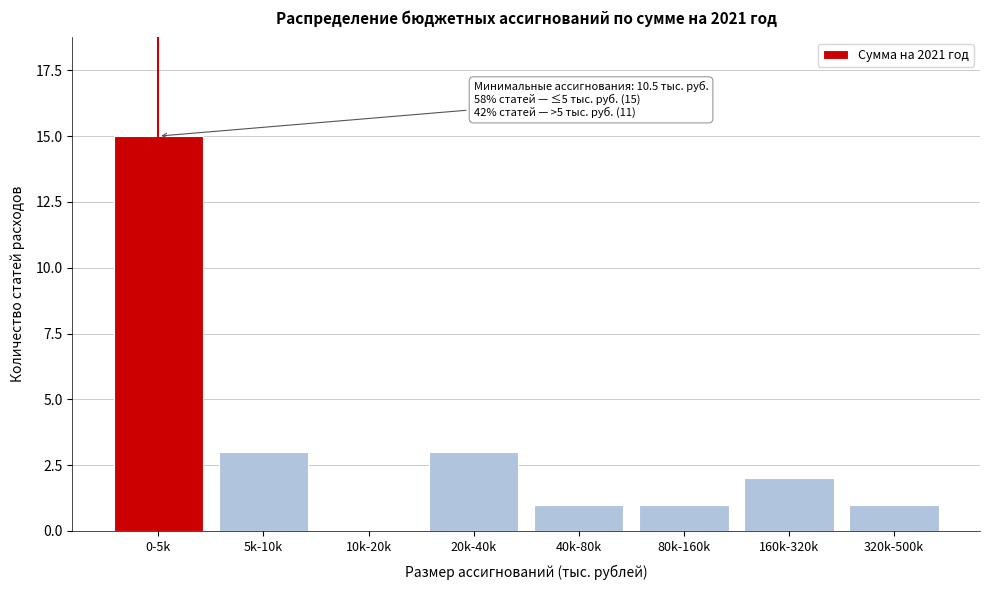

Reading left to right, extract all data points from this chart.

0-5k=15	5k-10k=3	10k-20k=0	20k-40k=3	40k-80k=1	80k-160k=1	160k-320k=2	320k-500k=1